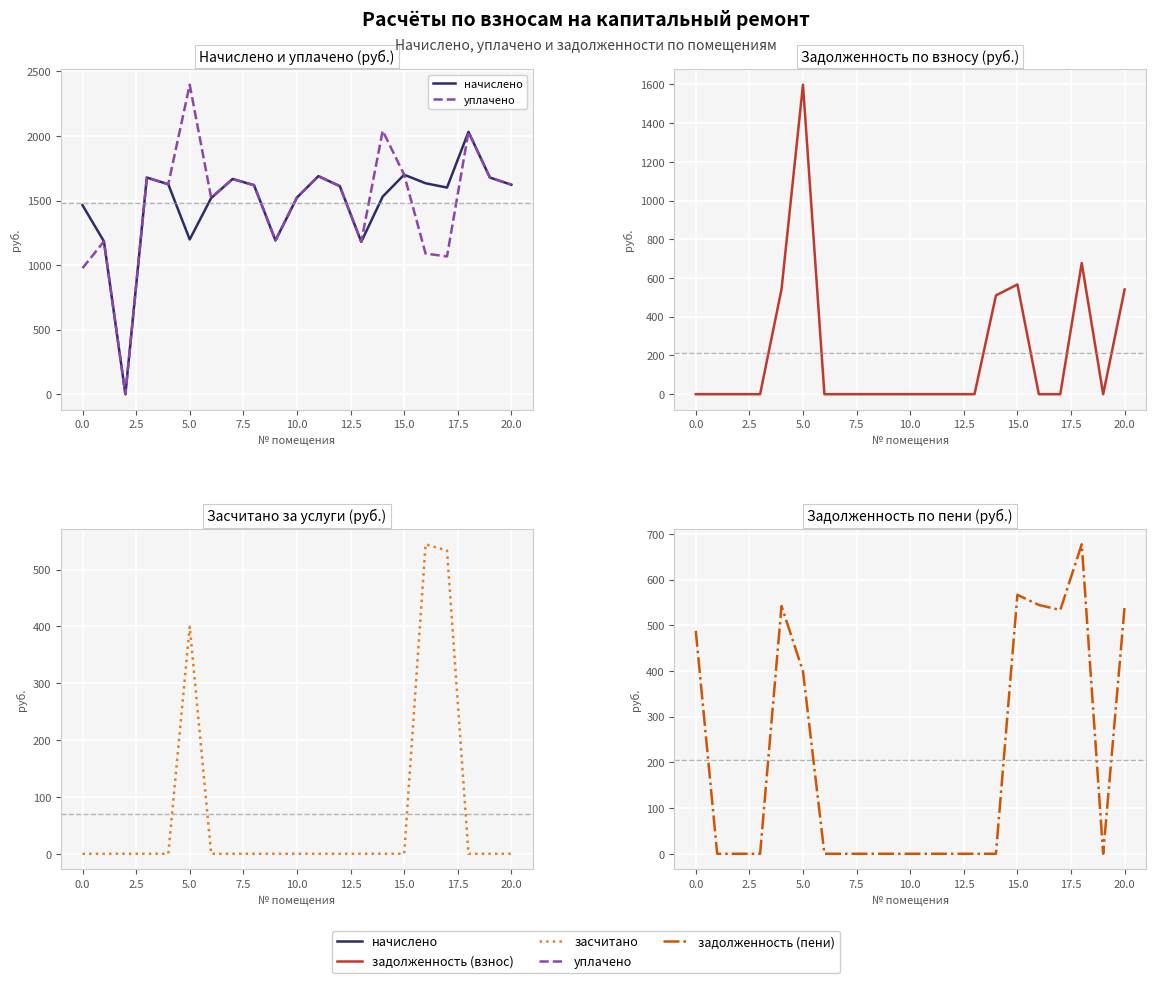

At how many categories does at least one series exceed 2327?

1